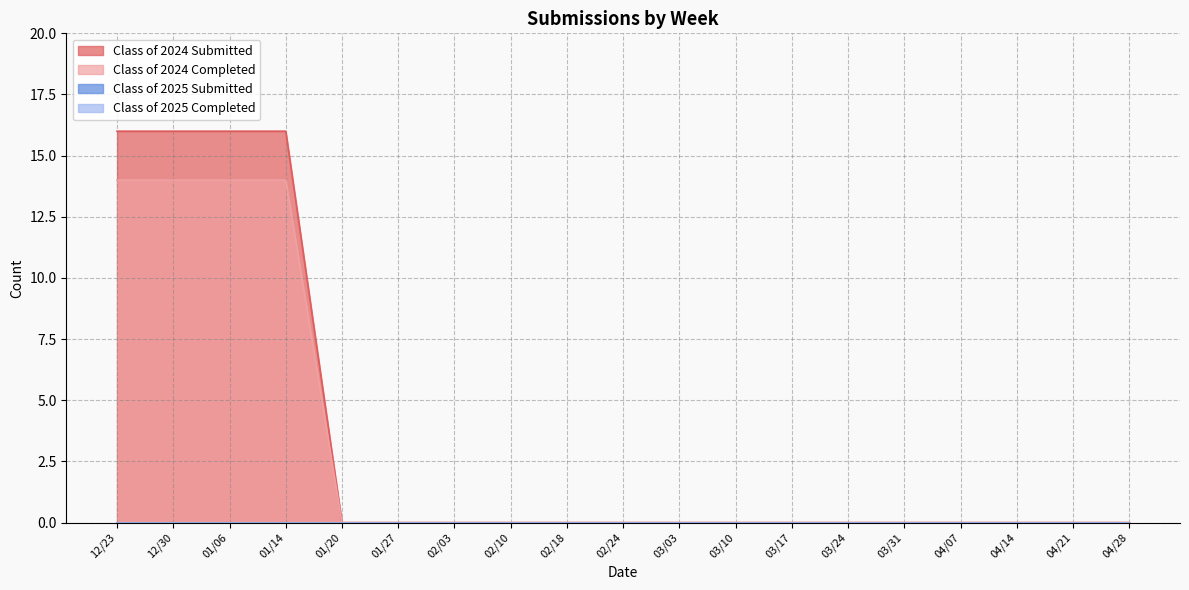

List the labels in order of Class of 2024 Completed value, smallest first.

01/20, 01/27, 02/03, 02/10, 02/18, 02/24, 03/03, 03/10, 03/17, 03/24, 03/31, 04/07, 04/14, 04/21, 04/28, 12/23, 12/30, 01/06, 01/14